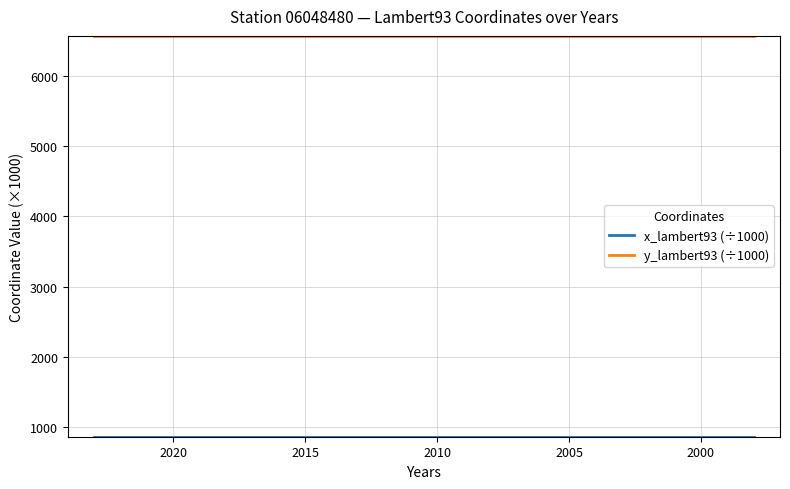

Does the chart have visible grid lines?

Yes